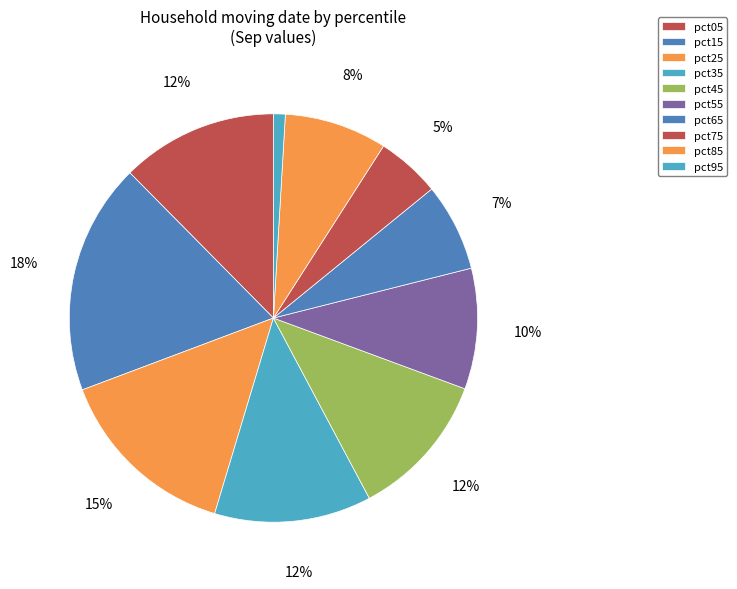

Is it true that pct75 is 5% of the pie?

True